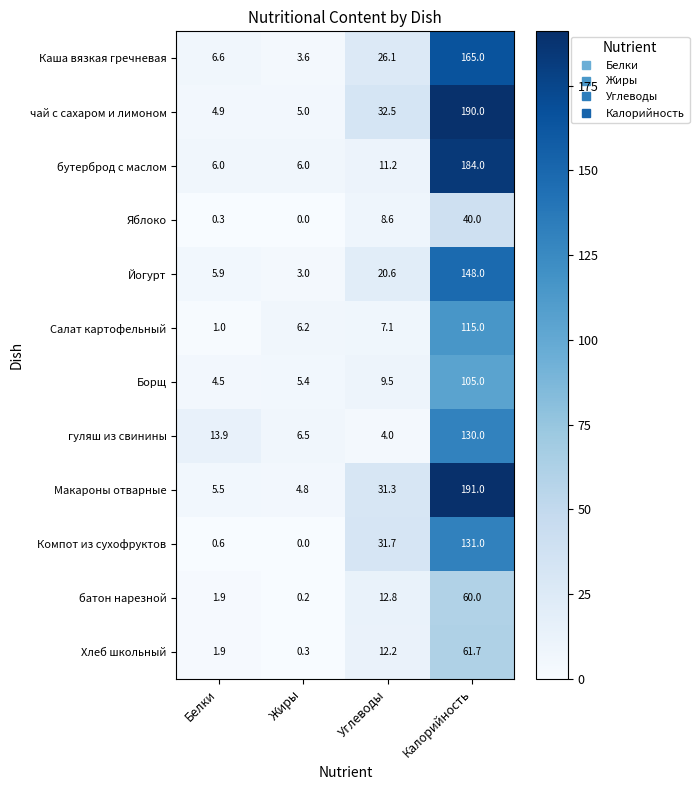

At which label is Яблоко closest to 20?

Углеводы